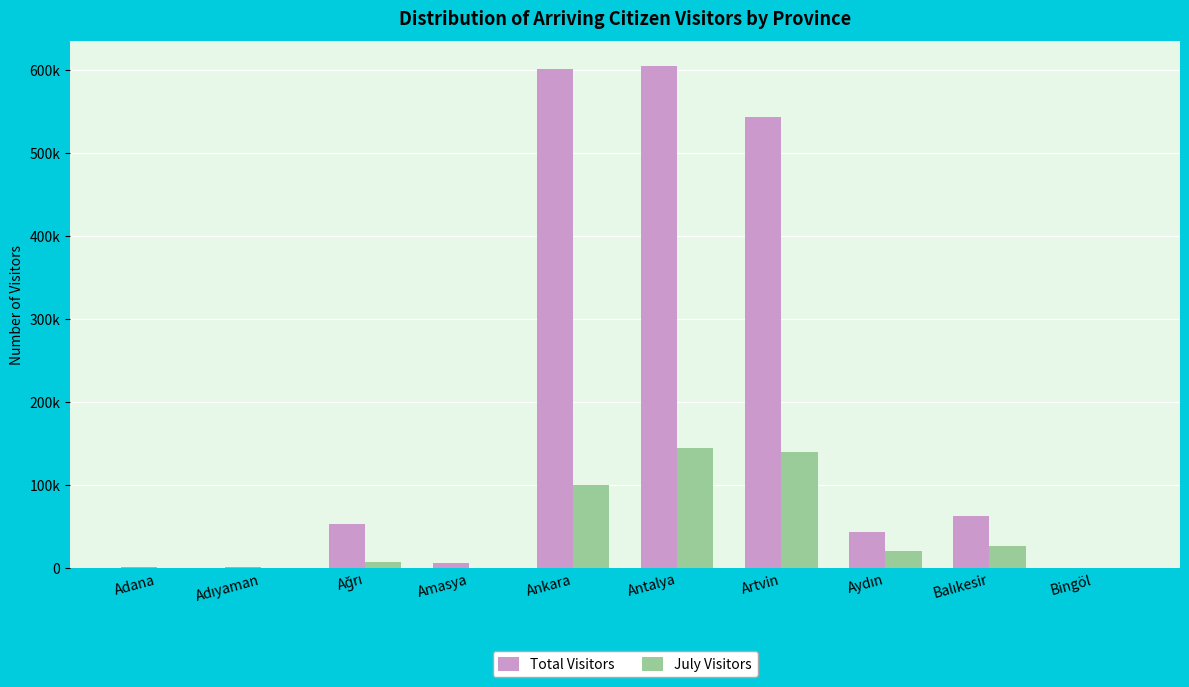

Reading right to left, extract all data points from this chart.

Total Visitors: Bingöl=344	Balıkesir=63368	Aydın=43545	Artvin=543776	Antalya=604873	Ankara=602205	Amasya=5695	Ağrı=52631	Adıyaman=993	Adana=1266
July Visitors: Bingöl=0	Balıkesir=26444	Aydın=20979	Artvin=139481	Antalya=145008	Ankara=100341	Amasya=13	Ağrı=7118	Adıyaman=0	Adana=238